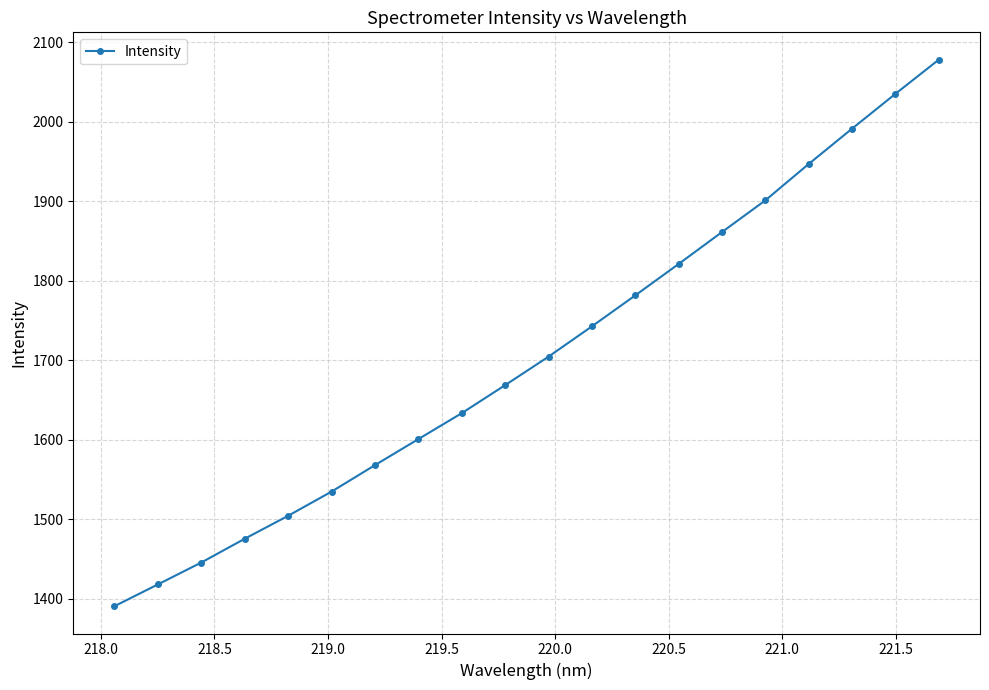

What is the value of the 3rd point from the left?

1445.5